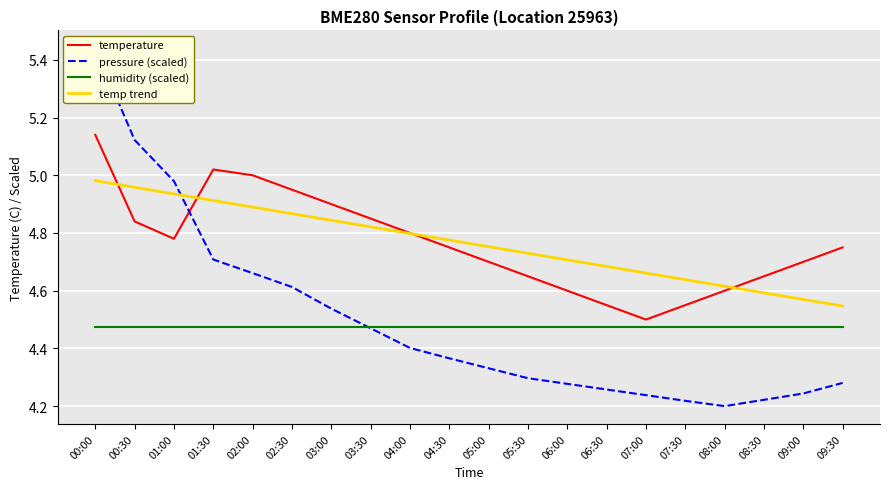

What is the sum of all humidity (scaled) values?

89.5